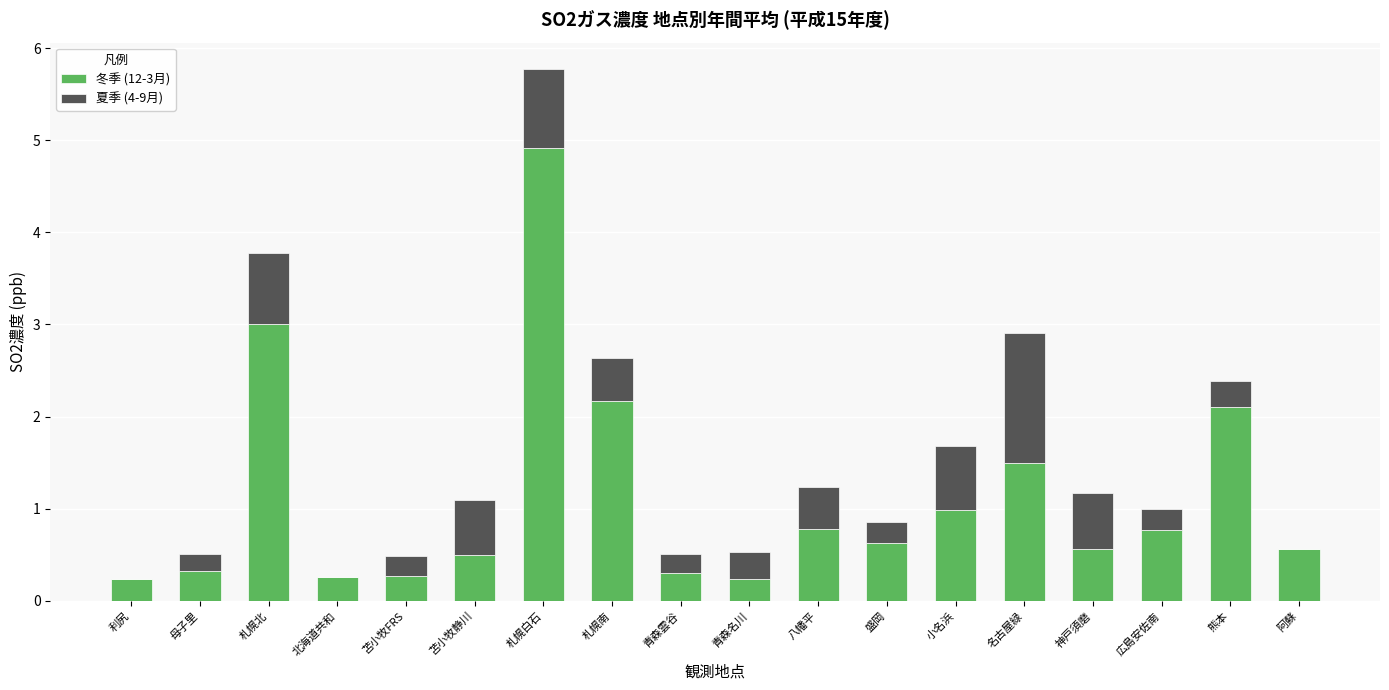

What is the sum of all 冬季 (12-3月) values?

20.1